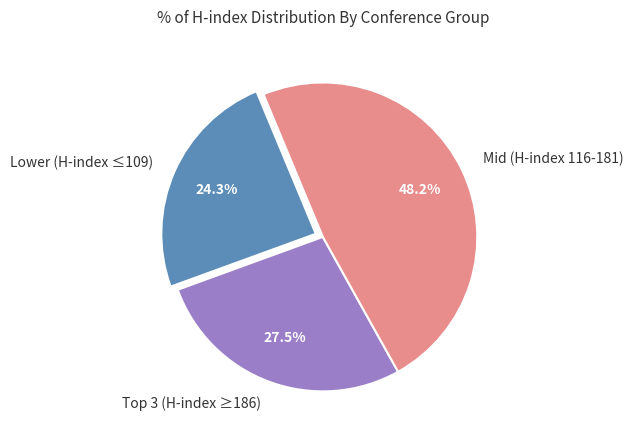

How many slices are in this pie chart?

3